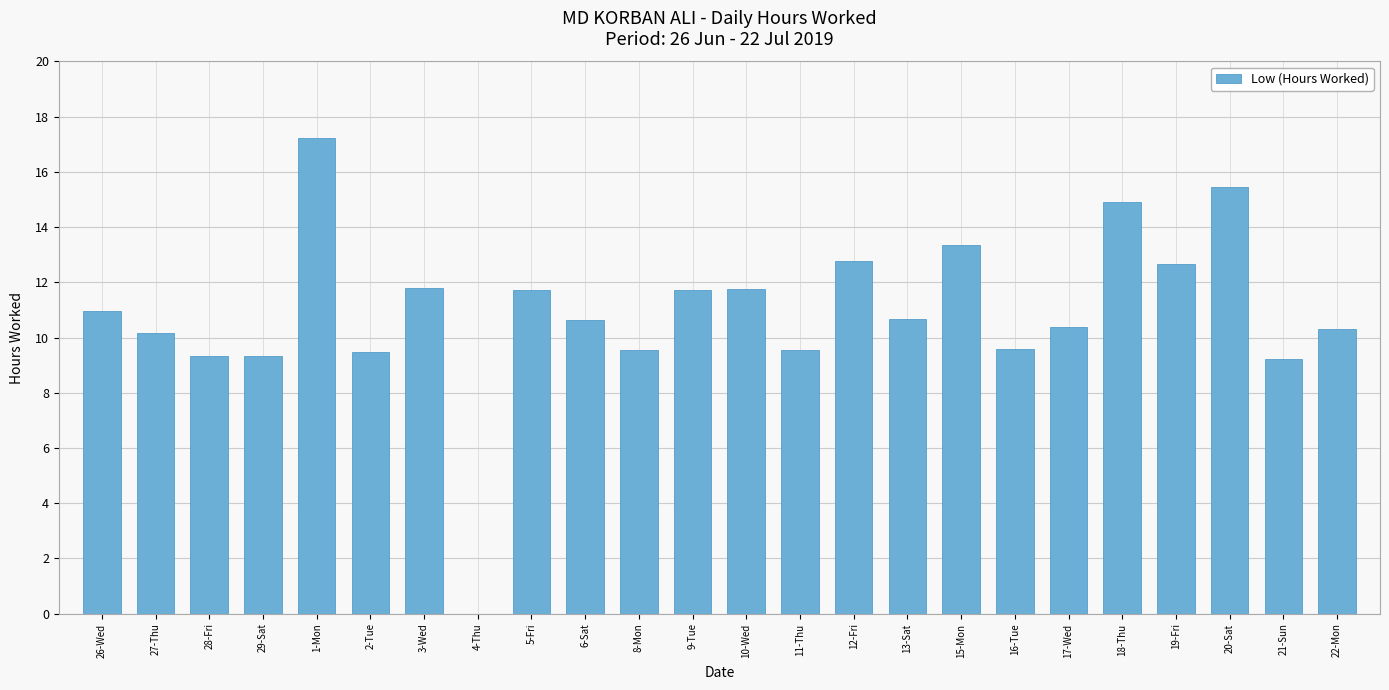

How many distinct data groups are displayed?

1